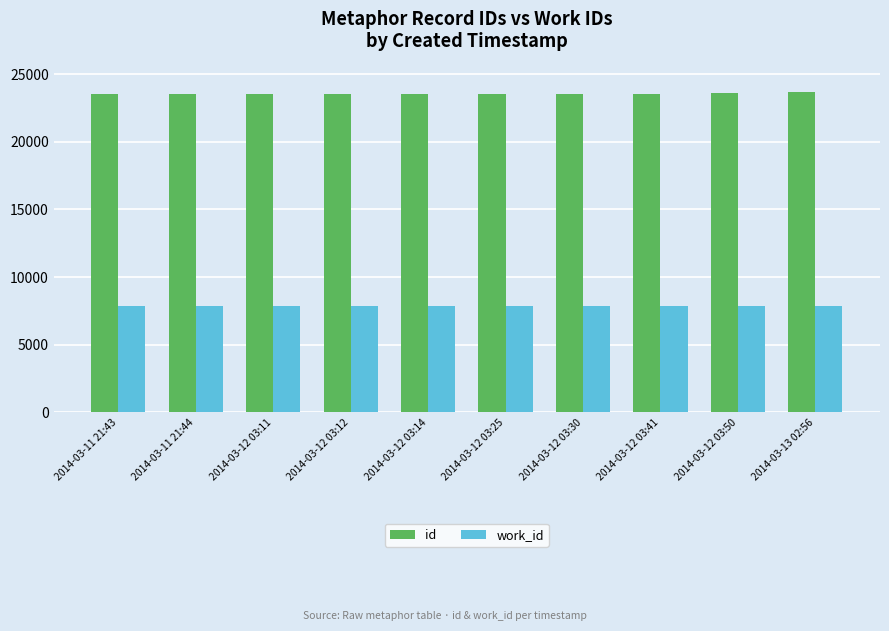

What is the difference between the highest and lowest values at 2014-03-12 03:50?

15755